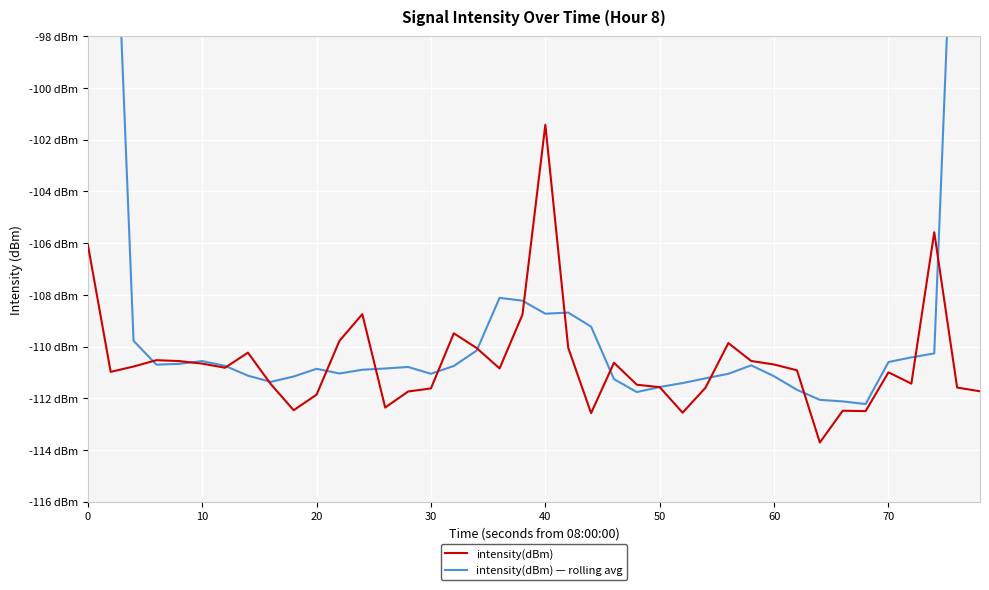

How many values in the intensity(dBm) — rolling avg series are below -110?

30